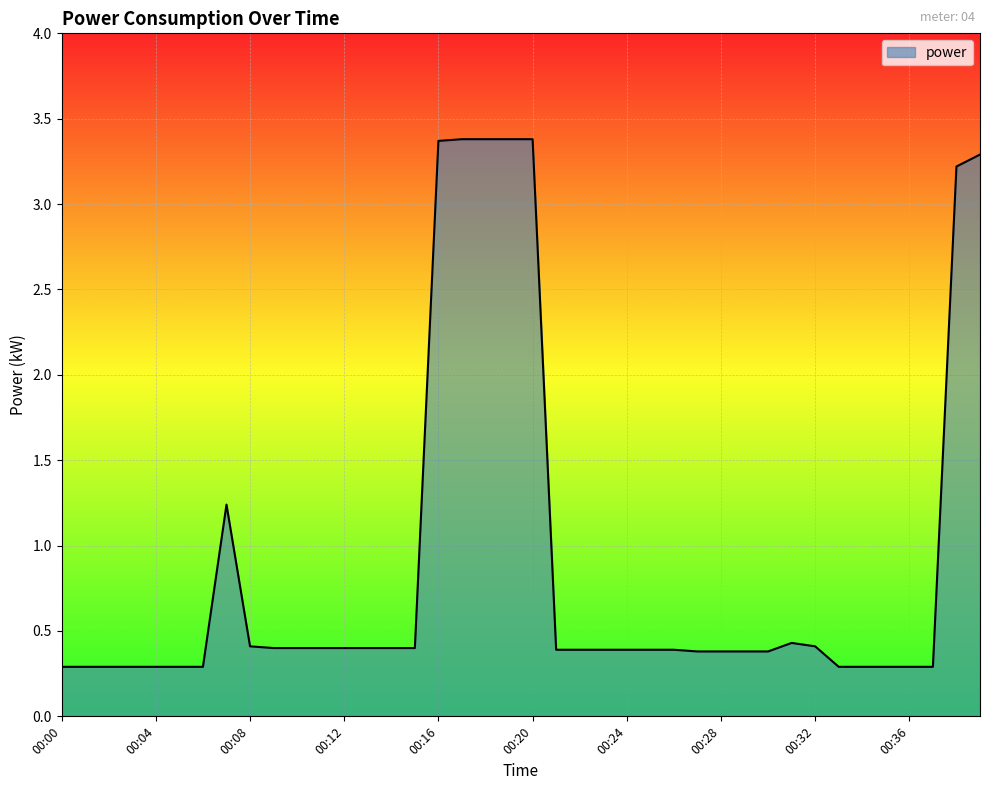

What is the sum of all values?

36.0